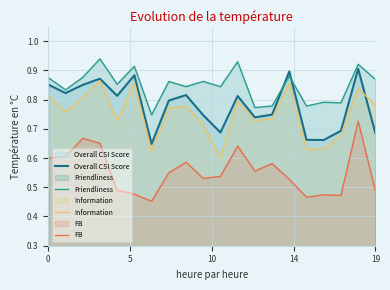

At 19, list the series in order from largest to smallest.

Friendliness, Information, Overall CSI Score, FB